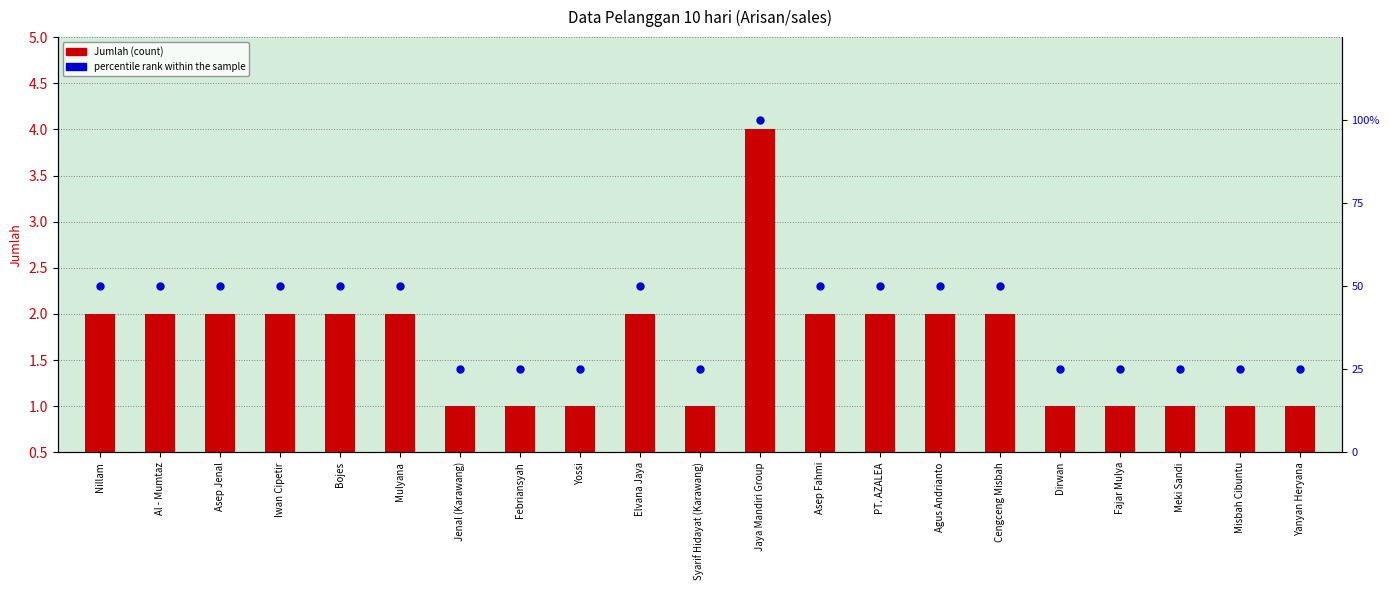

At which category is the sum across all series the highest?

Jaya Mandiri Group